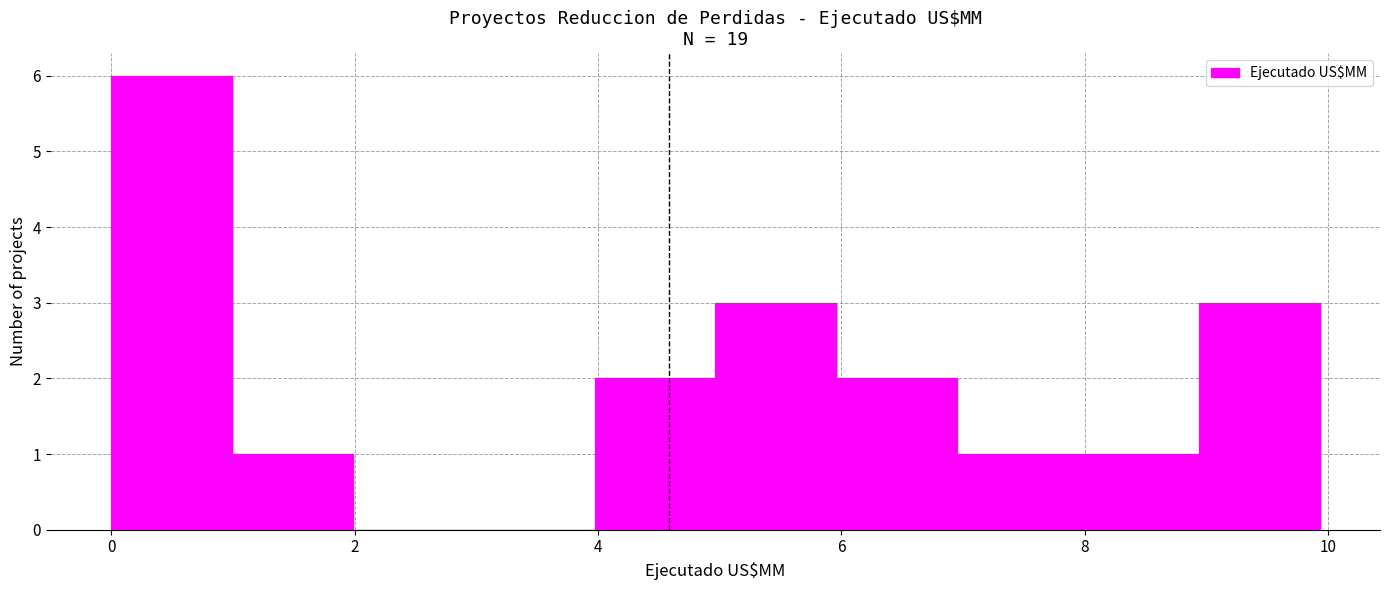

How tall is the bar that spans 6 to 7 on the x-axis? Neither the bar edges nor the heights are printed on the chart, so give them approximately, as read against the axes.

2